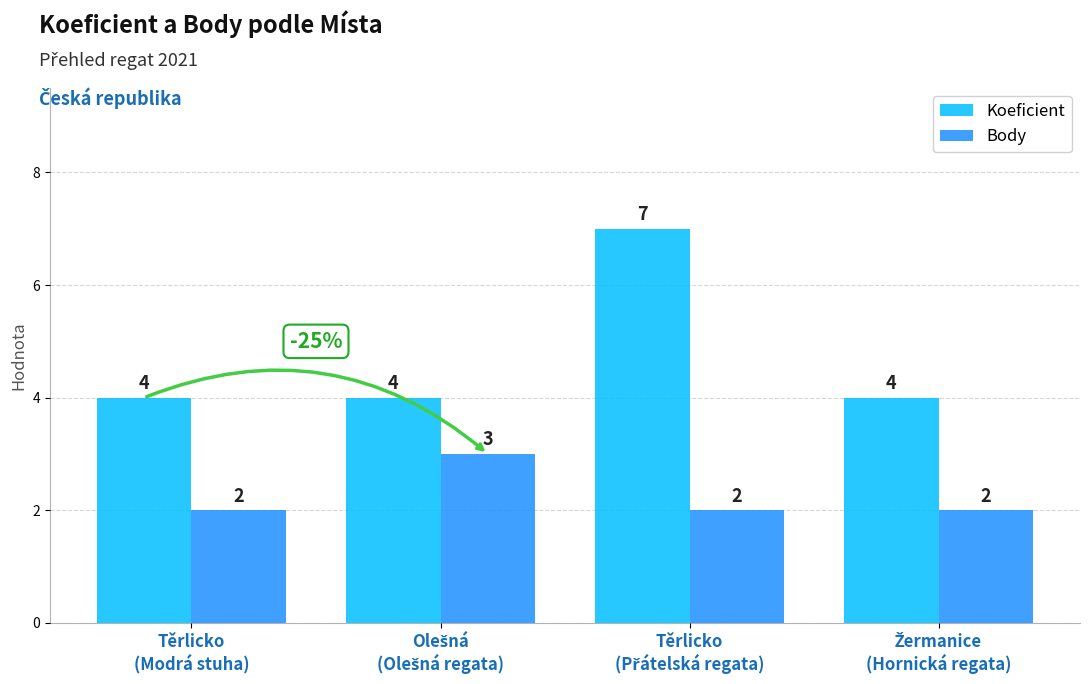

Which series has the largest range (max minus min)?

Koeficient